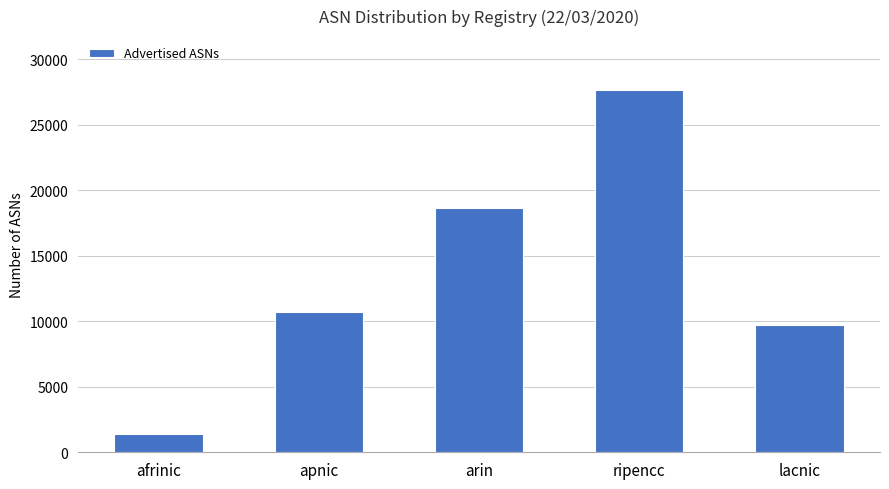

Approximately how many times larger is the value at ripencc compared to lacnic?

2.9